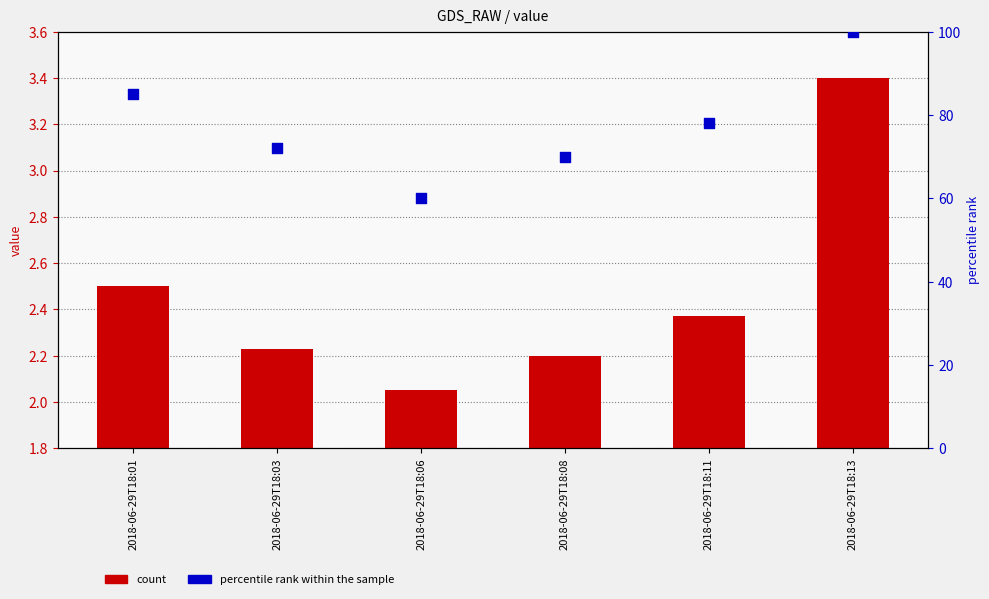

Which series reaches the minimum Y coordinate?

count